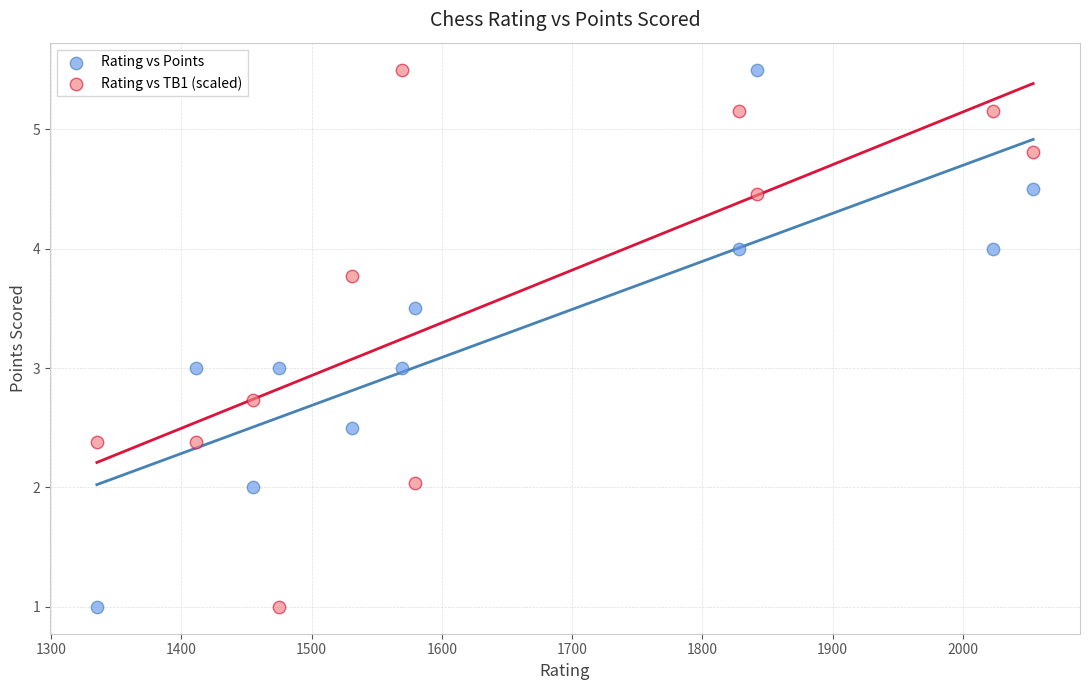

Across all data points, what is the range of Y values (max minus min)?

4.5